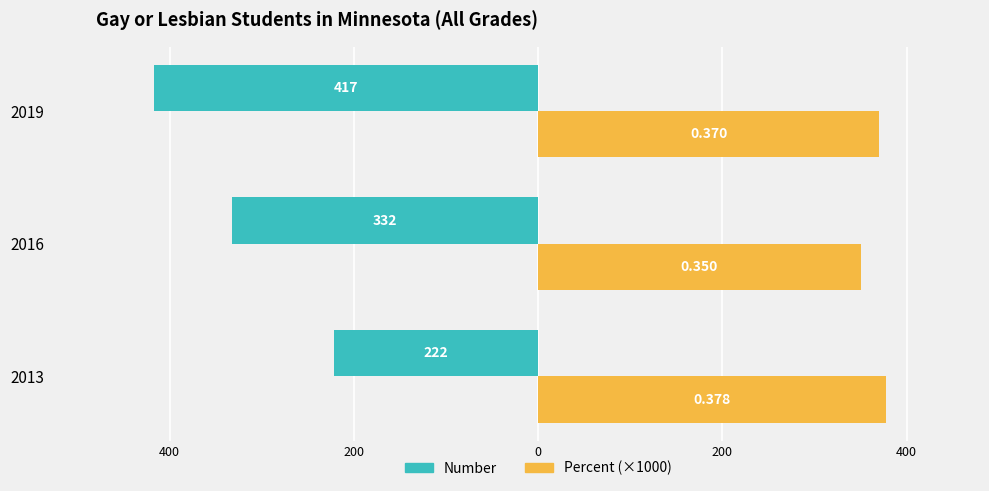

What are all the series names shown in the legend?

Number, Percent (×1000)